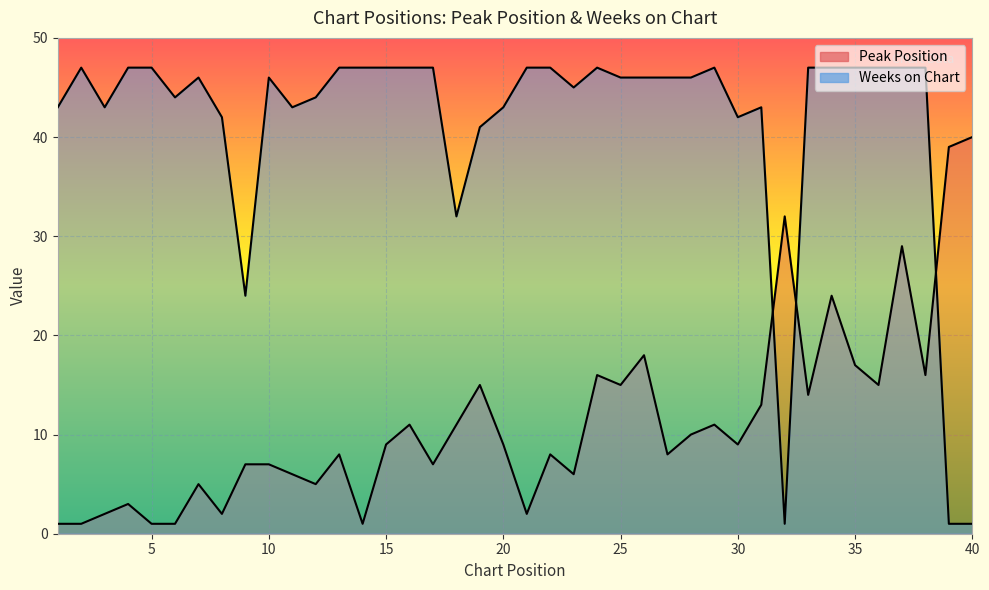

True or false: Peak Position has more than 2 interior local peaks.

True